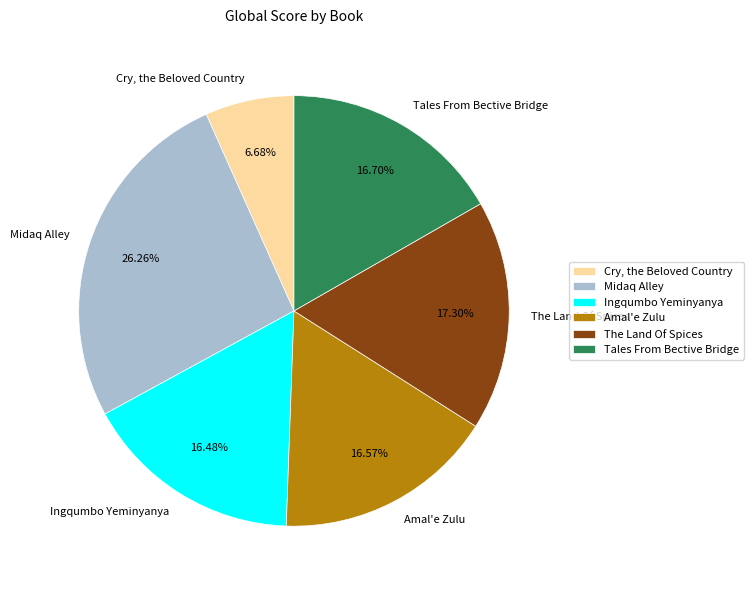

Does any single category account for the majority?

No